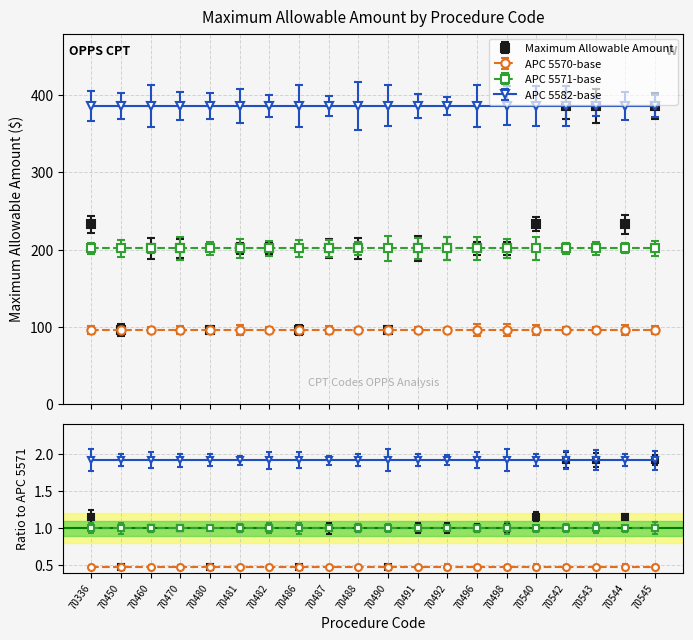

Is it true that APC 5570-base equals 95.6 at 70482?

True